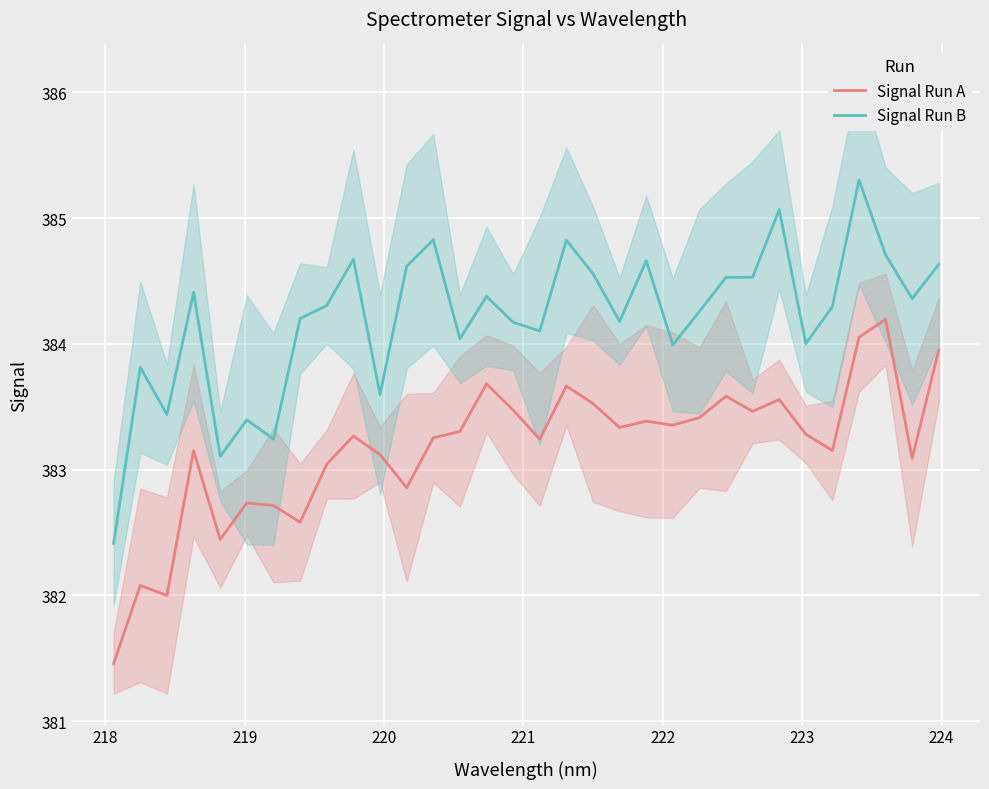

What is the difference between the maximum and minimum values in the Signal Run A series?

2.7